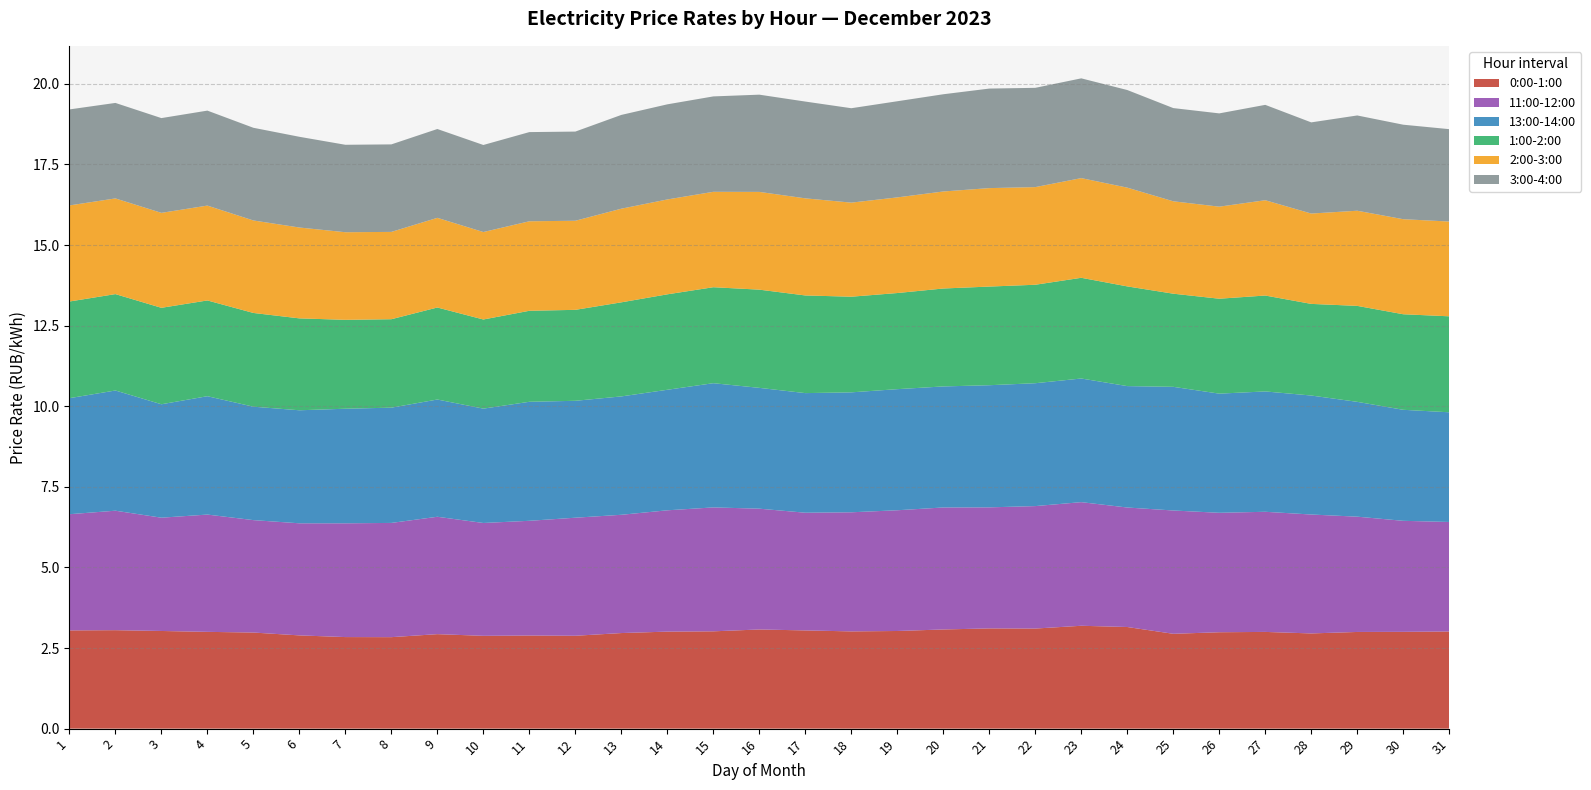

Reading left to right, transcribe all the data shown in this chart.

0:00-1:00: 3.0	3.1	3.0	3.0	3.0	2.9	2.8	2.8	2.9	2.9	2.9	2.9	3.0	3.0	3.0	3.1	3.0	3.0	3.0	3.1	3.1	3.1	3.2	3.2	2.9	3.0	3.0	3.0	3.0	3.0	3.0
11:00-12:00: 3.6	3.7	3.5	3.6	3.5	3.5	3.5	3.5	3.6	3.5	3.6	3.7	3.7	3.8	3.8	3.7	3.7	3.7	3.7	3.8	3.8	3.8	3.8	3.7	3.8	3.7	3.7	3.7	3.6	3.4	3.4
13:00-14:00: 3.6	3.7	3.5	3.7	3.5	3.5	3.6	3.6	3.6	3.5	3.7	3.6	3.7	3.7	3.9	3.7	3.7	3.7	3.8	3.8	3.8	3.8	3.8	3.8	3.8	3.7	3.7	3.7	3.6	3.4	3.4
1:00-2:00: 3.0	3.0	3.0	3.0	2.9	2.9	2.8	2.7	2.9	2.8	2.8	2.8	2.9	3.0	3.0	3.0	3.0	3.0	3.0	3.0	3.1	3.1	3.1	3.1	2.9	2.9	3.0	2.8	3.0	3.0	3.0
2:00-3:00: 3.0	3.0	2.9	2.9	2.9	2.8	2.7	2.7	2.8	2.7	2.8	2.8	2.9	2.9	3.0	3.0	3.0	2.9	3.0	3.0	3.1	3.0	3.1	3.1	2.9	2.9	3.0	2.8	3.0	2.9	2.9
3:00-4:00: 3.0	3.0	2.9	2.9	2.9	2.8	2.7	2.7	2.8	2.7	2.8	2.8	2.9	3.0	3.0	3.0	3.0	2.9	3.0	3.0	3.1	3.1	3.1	3.0	2.9	2.9	3.0	2.8	3.0	2.9	2.9